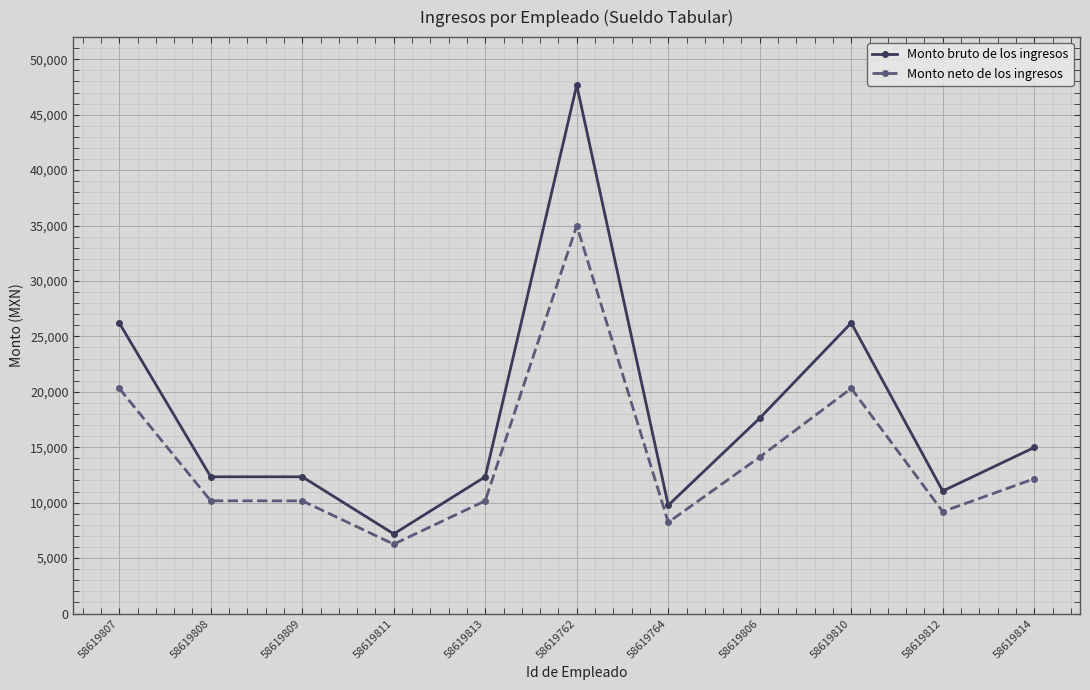

Which series has the largest range (max minus min)?

Monto bruto de los ingresos